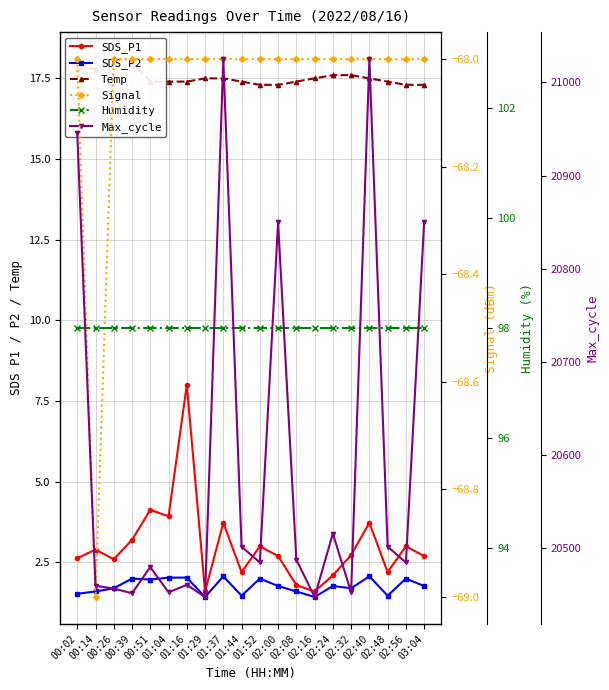

At which category does SDS_P1 reach its first local valley?

00:26